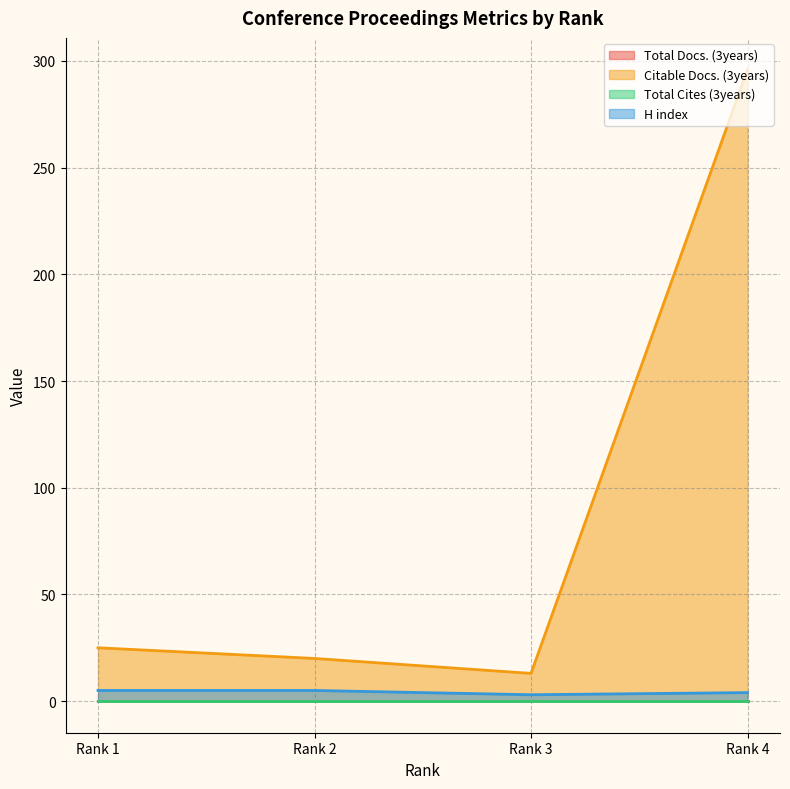

What is the total value across all series at Rank 2?

25